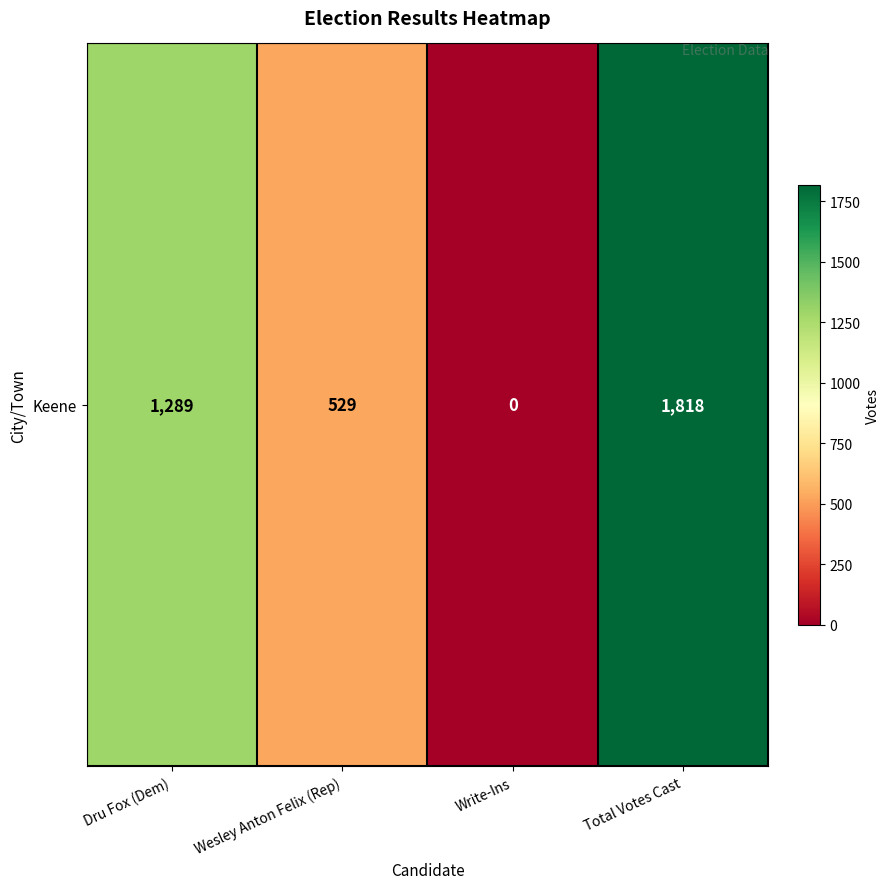

What is the change in value from Write-Ins to Total Votes Cast?

+1818